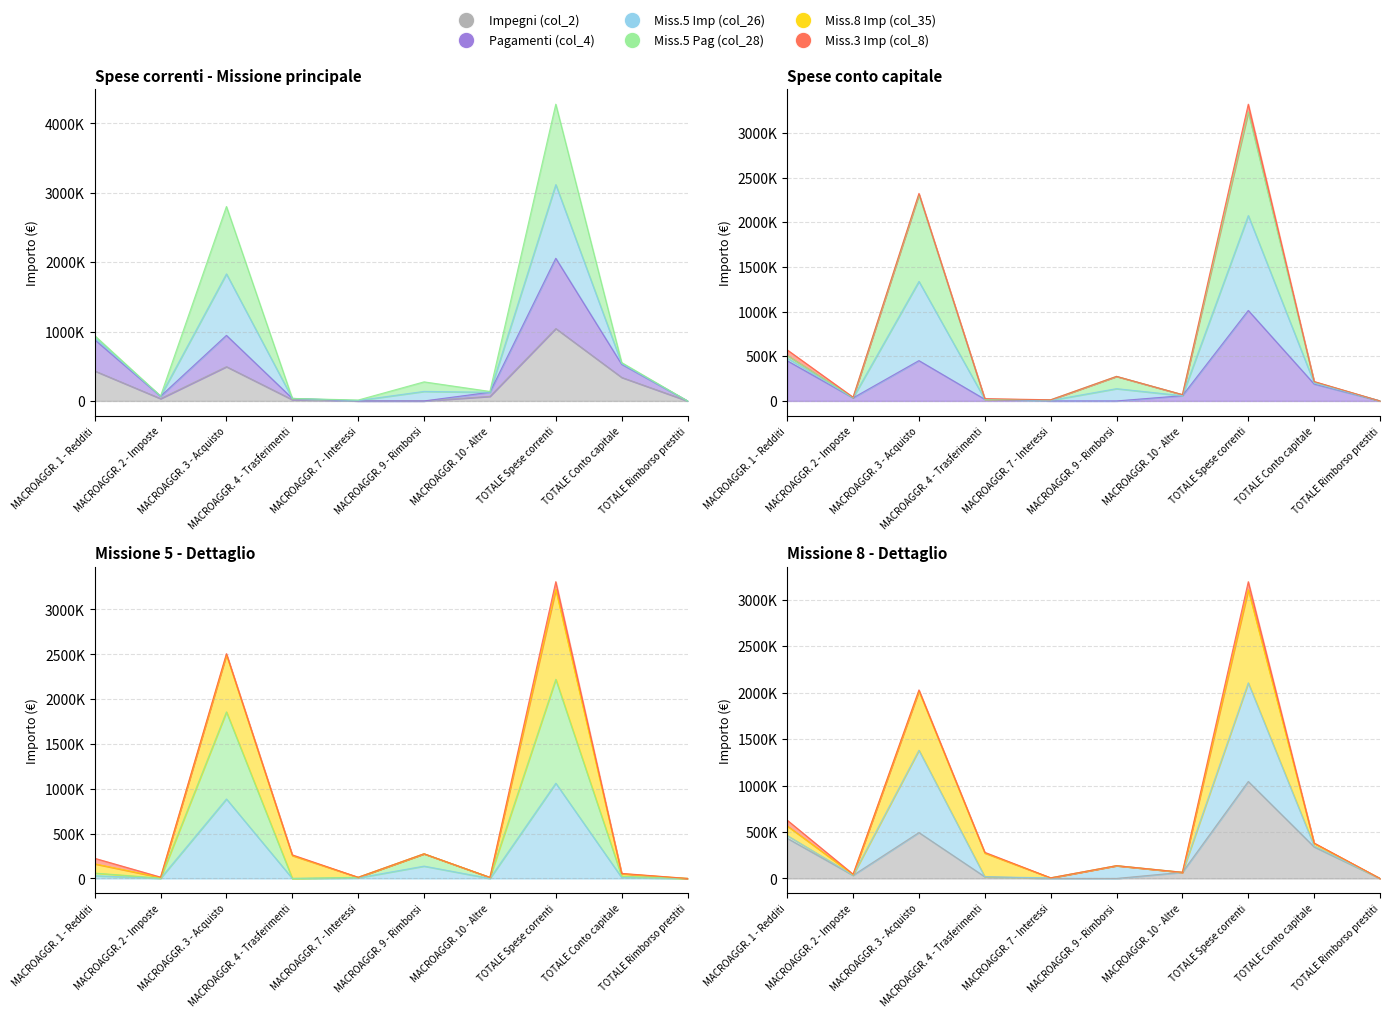

What is the sum of the Miss.5 Imp (col_26) values at TOTALE Rimborso prestiti and MACROAGGR. 2 - Imposte?

2002.1